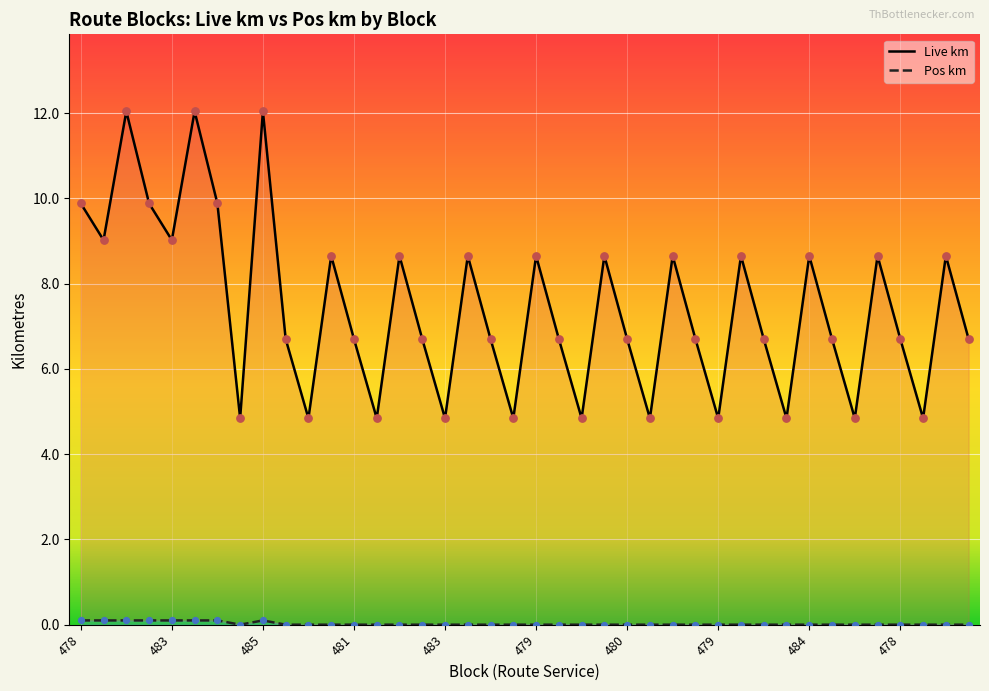

Is the value of Pos km at 483 greater than the value of Live km at 480?

No